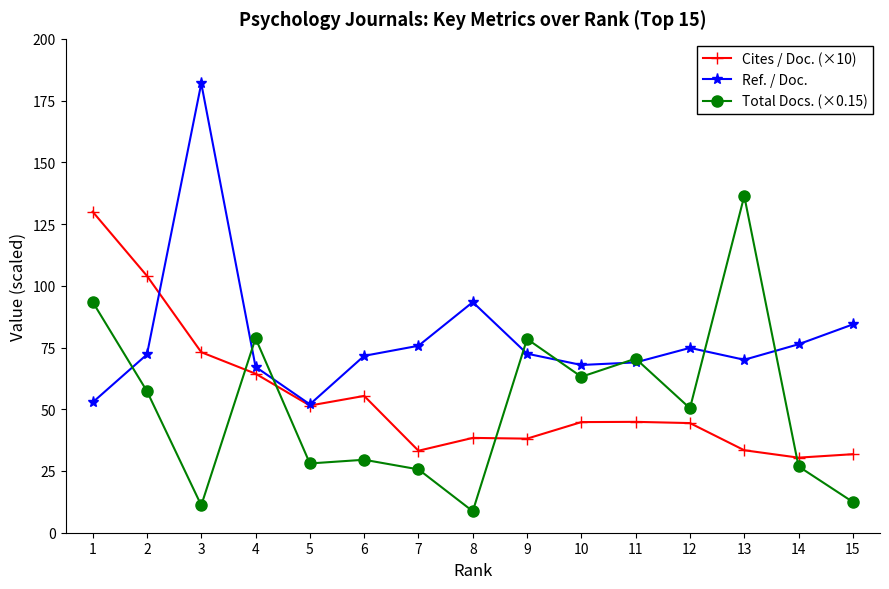

True or false: Ref. / Doc. has a value of 84.4 at 15.

True